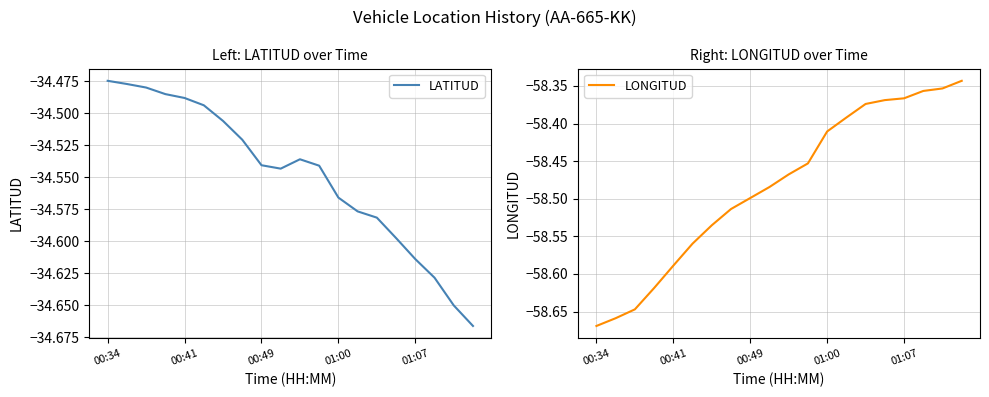

Rank the series by their maximum value, from lowest to highest.

LONGITUD, LATITUD